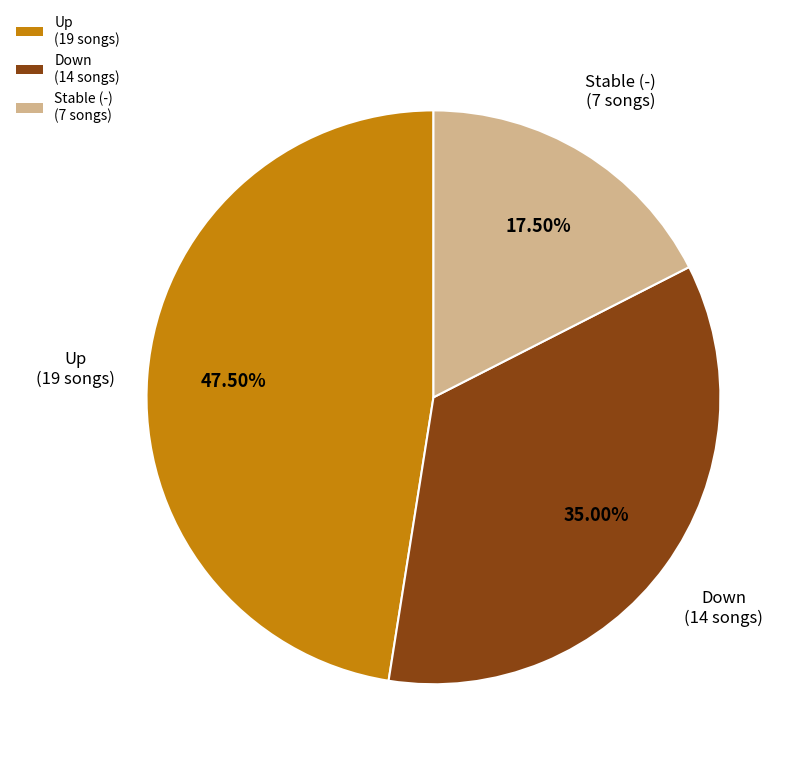

Do Down (14 songs) and Stable (-) (7 songs) together represent more than half of the pie?

Yes